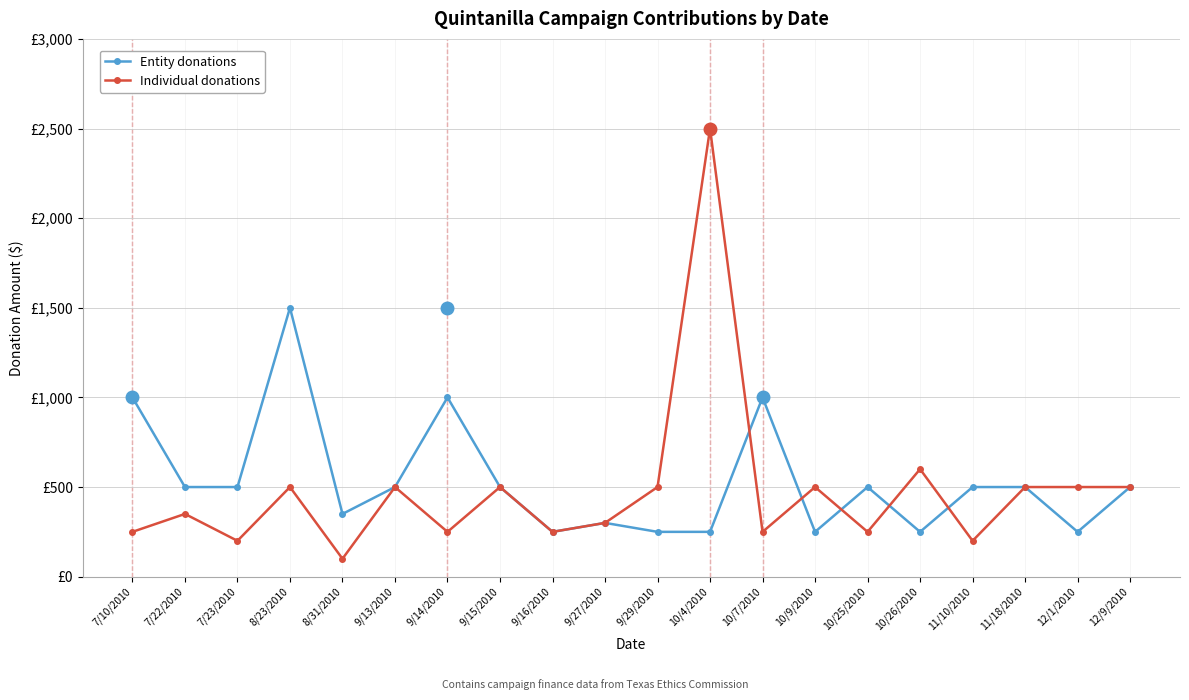

Is this an area chart (filled region under the line)?

No